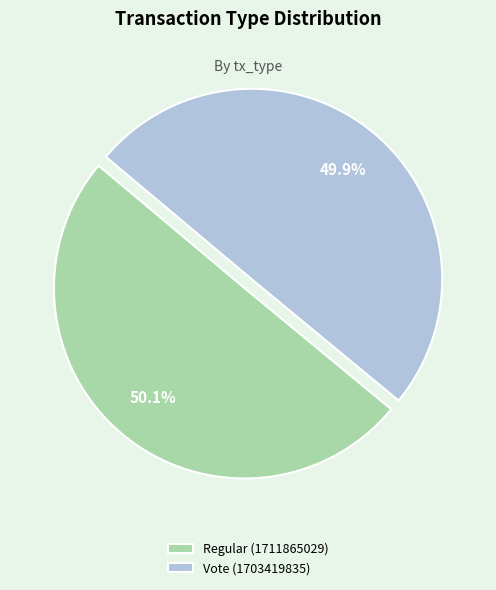

Is there any slice that represents more than half of the pie?

Yes